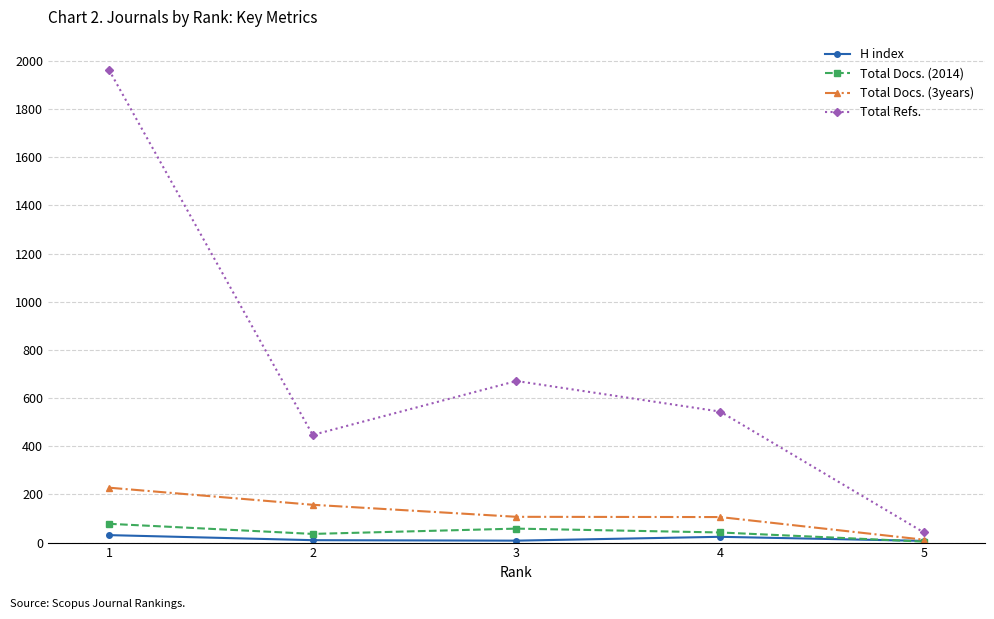

Is the value of Total Refs. at 2 greater than the value of Total Docs. (2014) at 1?

Yes